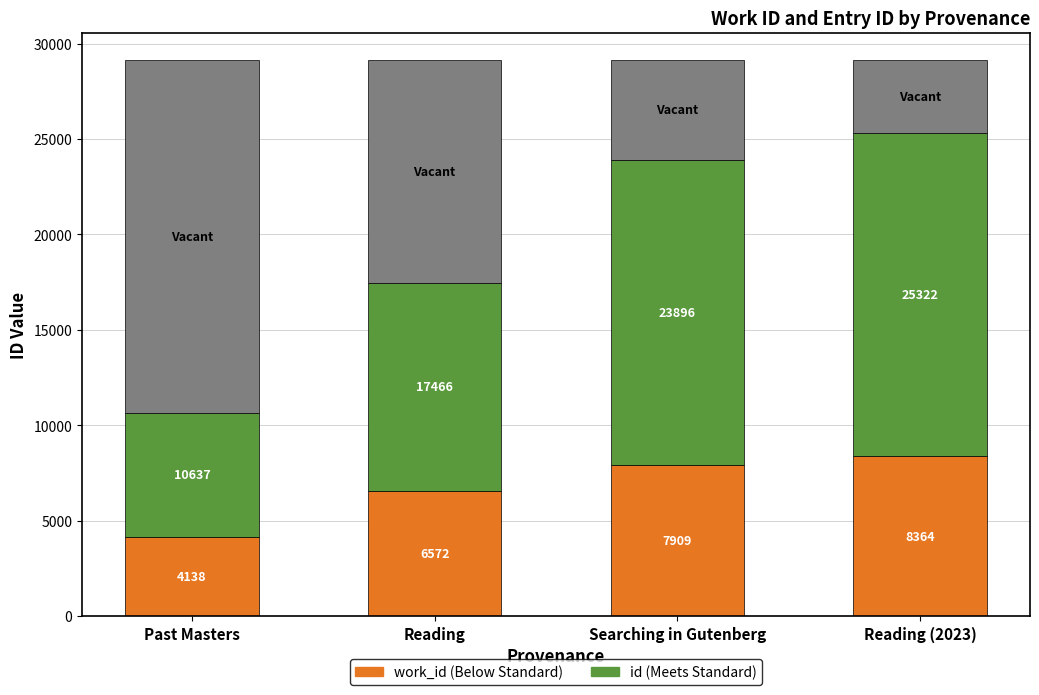

Reading left to right, extract all data points from this chart.

work_id: Past Masters=4138	Reading=6572	Searching in Gutenberg=7909	Reading (2023)=8364
id: Past Masters=6499	Reading=10894	Searching in Gutenberg=15987	Reading (2023)=16958